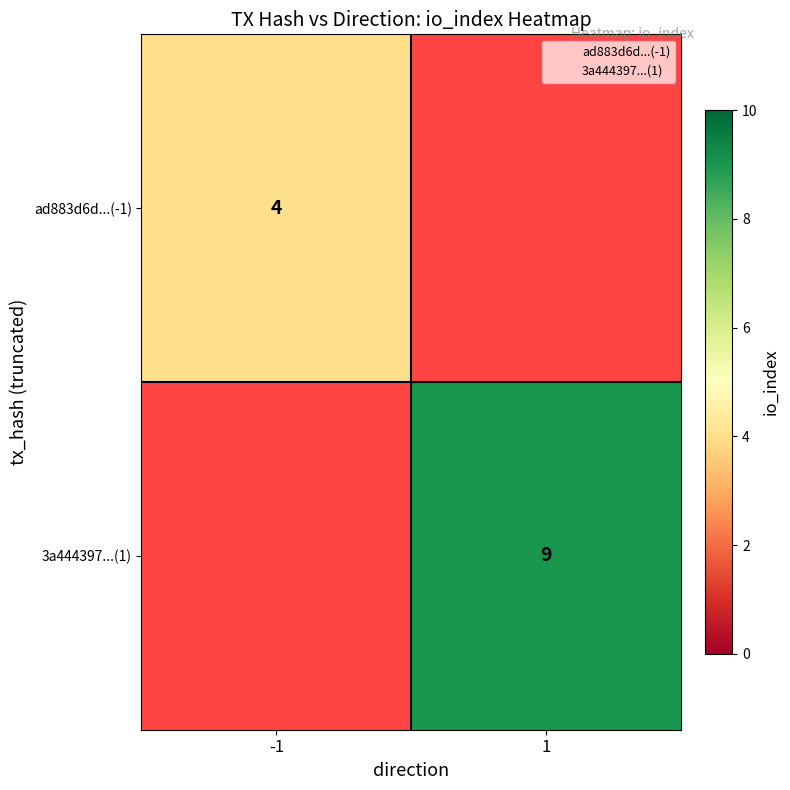

Which has a higher value, 1 or -1?

-1